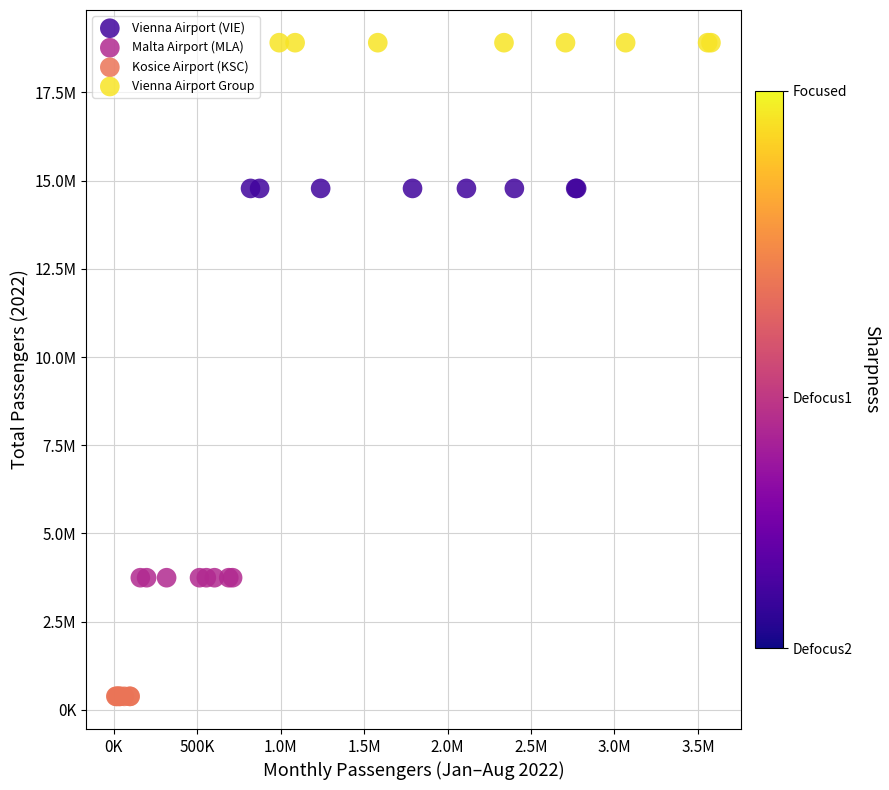

Which series contains the lowest Y value?

Kosice Airport (KSC)